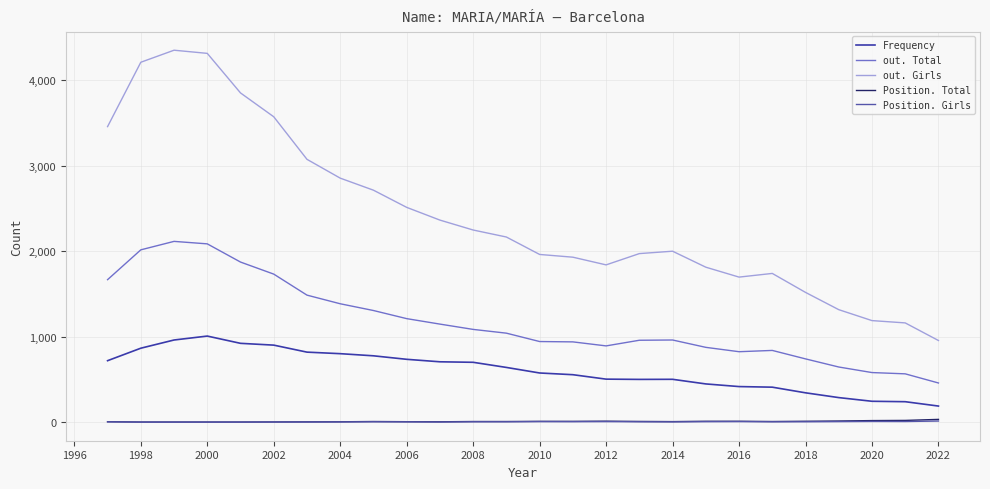

Count the number of categories in the chart.

26